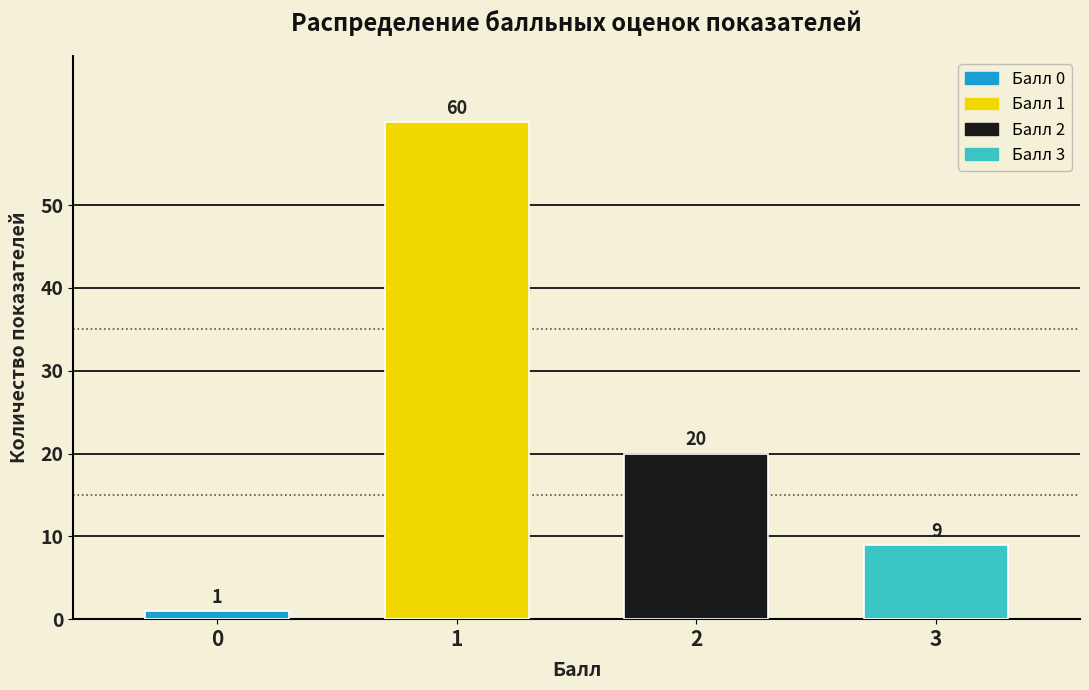

Reading right to left, extract all data points from this chart.

9	20	60	1